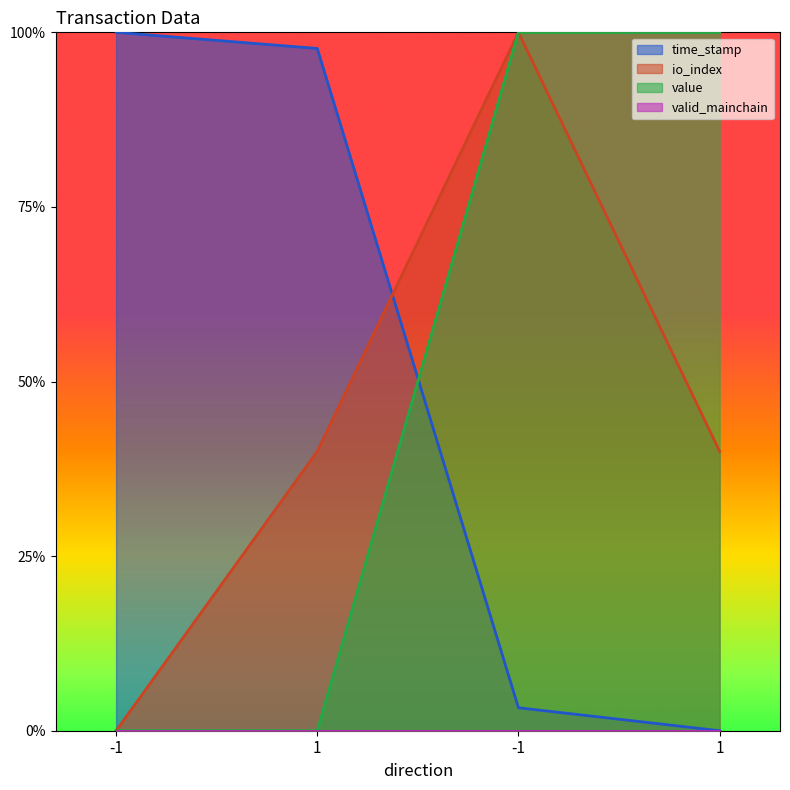

Does the chart have visible grid lines?

No